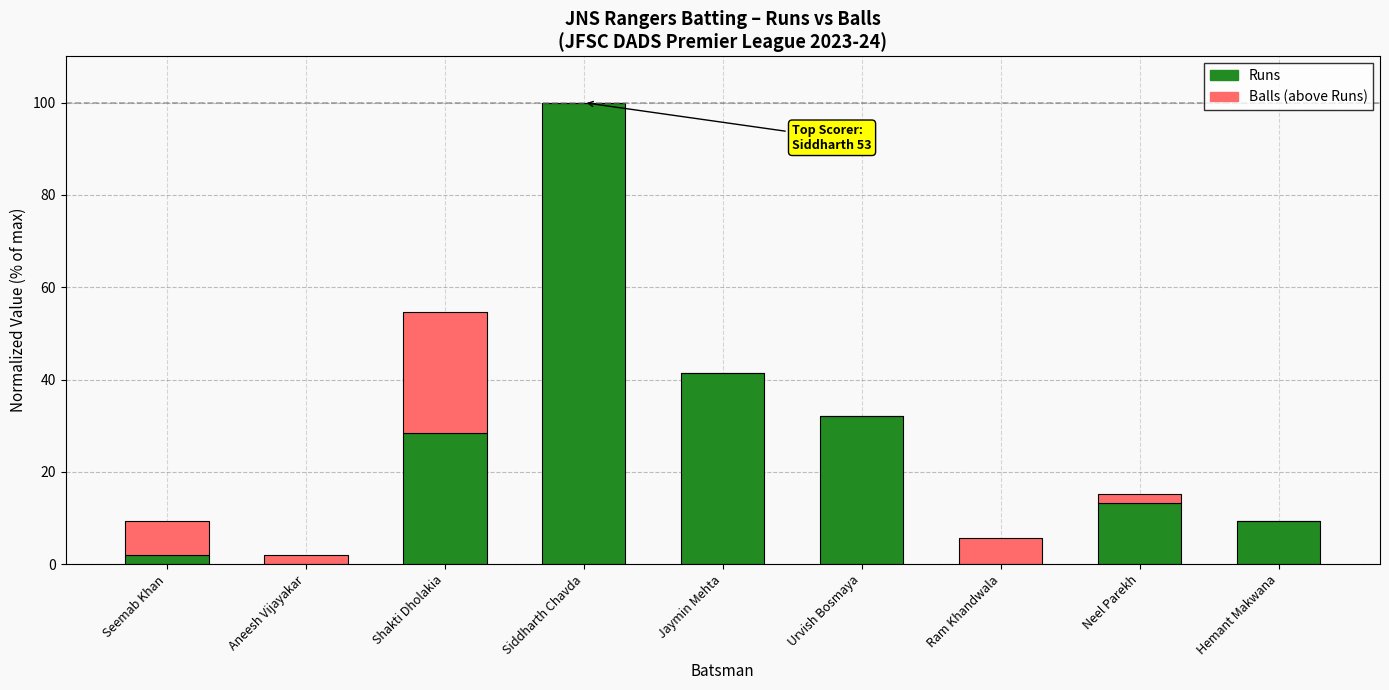

Reading left to right, transcribe the values for Runs.

Seemab Khan=1.9	Aneesh Vijayakar=0.0	Shakti Dholakia=28.3	Siddharth Chavda=100.0	Jaymin Mehta=41.5	Urvish Bosmaya=32.1	Ram Khandwala=0.0	Neel Parekh=13.2	Hemant Makwana=9.4